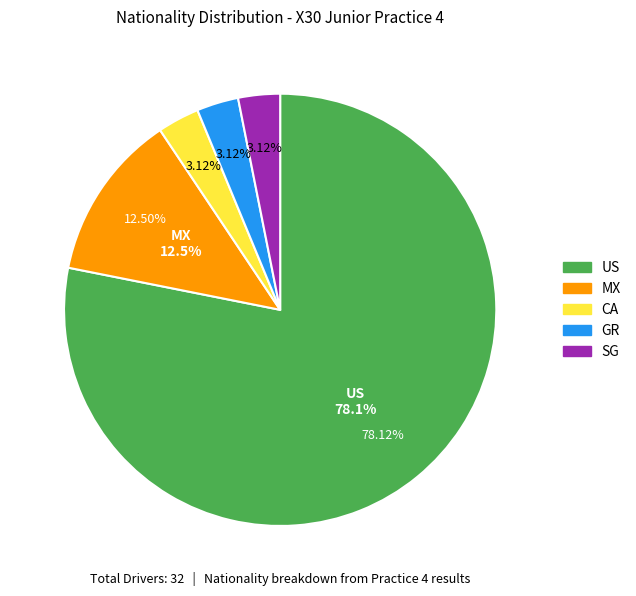

Is the sum of CA and MX greater than half?

No